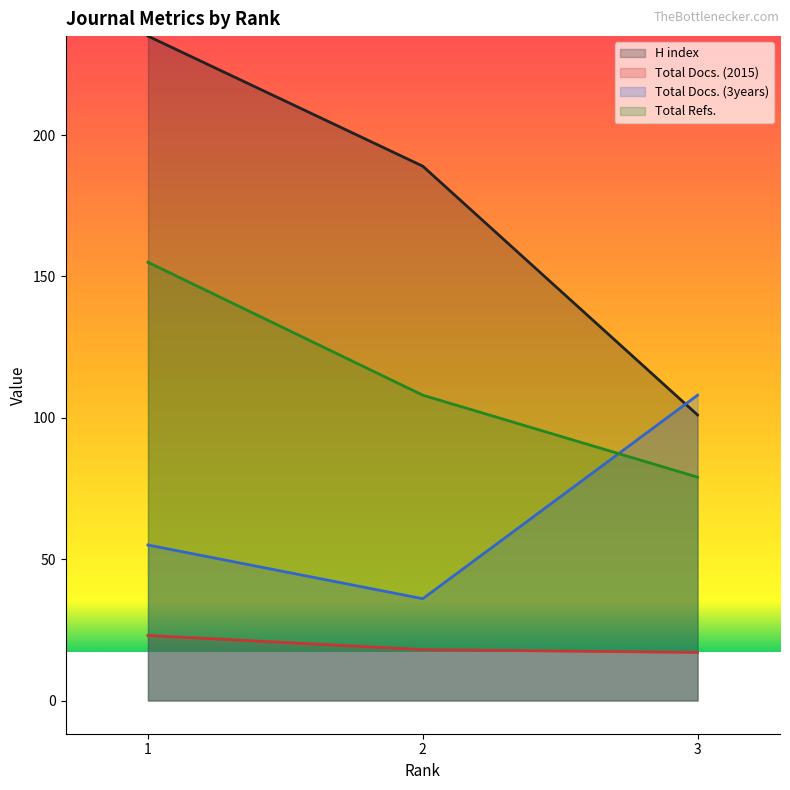

Rank the series by their average value, from highest to lowest.

H index, Total Refs., Total Docs. (3years), Total Docs. (2015)